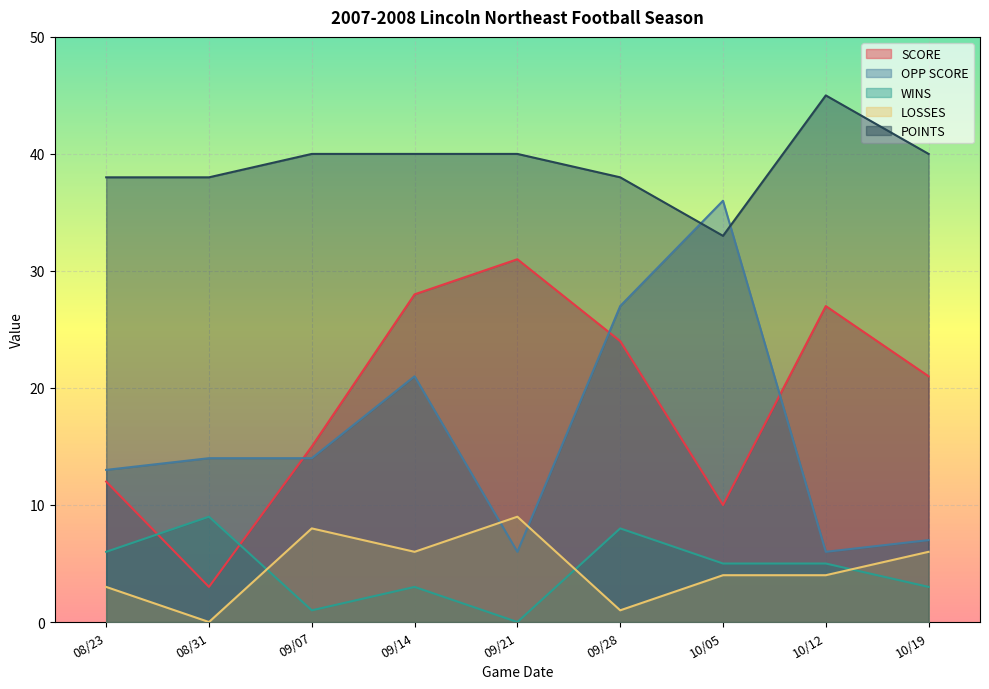

Which series changed the most between 09/07 and 10/05?

OPP SCORE